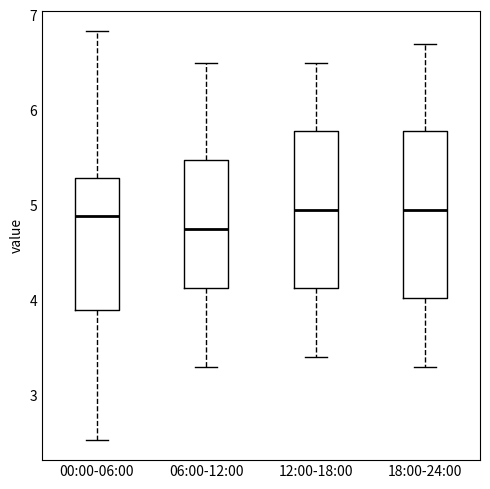

Where is the lower edge of the box for 18:00-24:00 on the y-axis? The values are not printed on the chart, so give them approximately, as read against the axis.

4.0